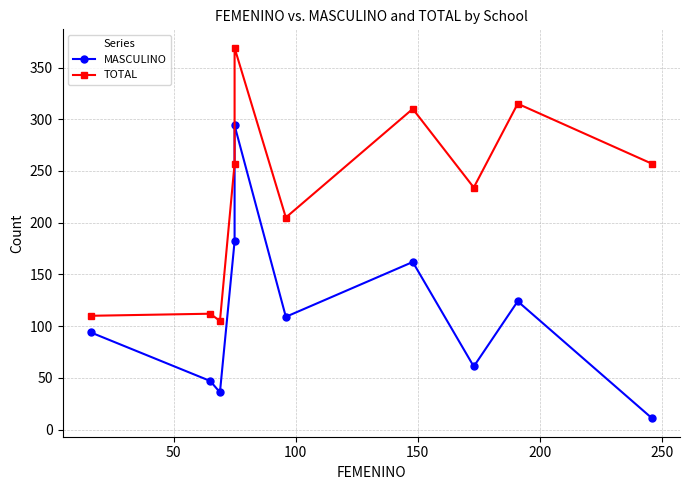

Rank the series by their maximum value, from highest to lowest.

TOTAL, MASCULINO